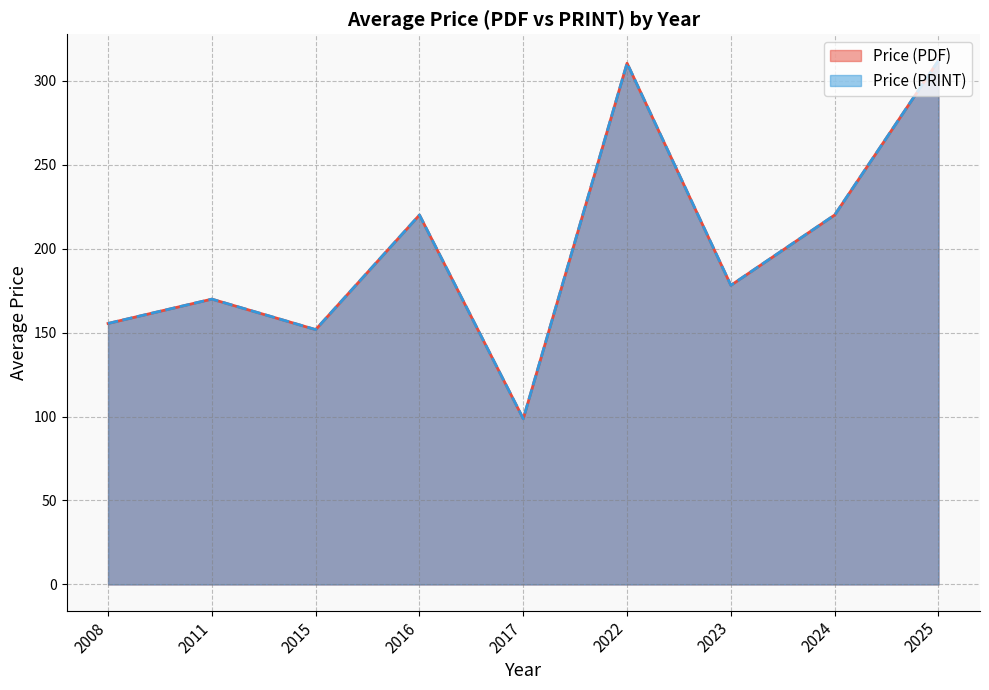

Which series has the largest range (max minus min)?

Price (PDF)